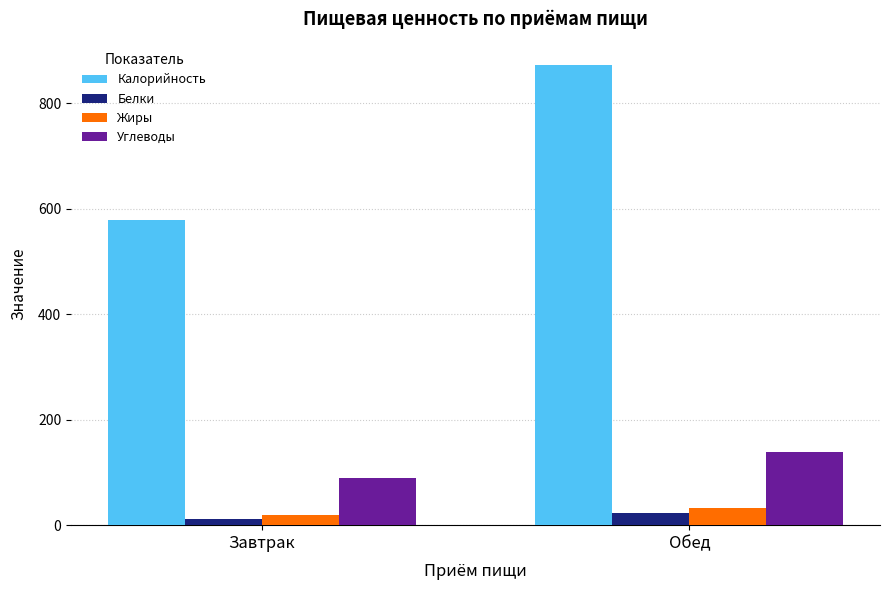

What is the label of the 1st bar from the right?

Обед